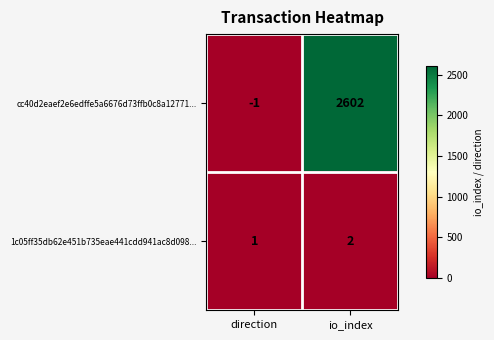

Reading left to right, transcribe all the data shown in this chart.

cc40d2eaef2e6edffe5a6676d73ffb0c8a12771...: direction=-1	io_index=2602
1c05ff35db62e451b735eae441cdd941ac8d098...: direction=1	io_index=2